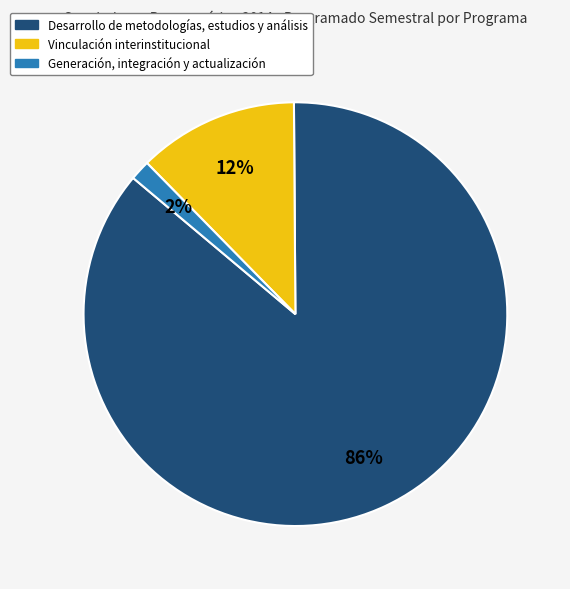

Does any single category account for the majority?

Yes